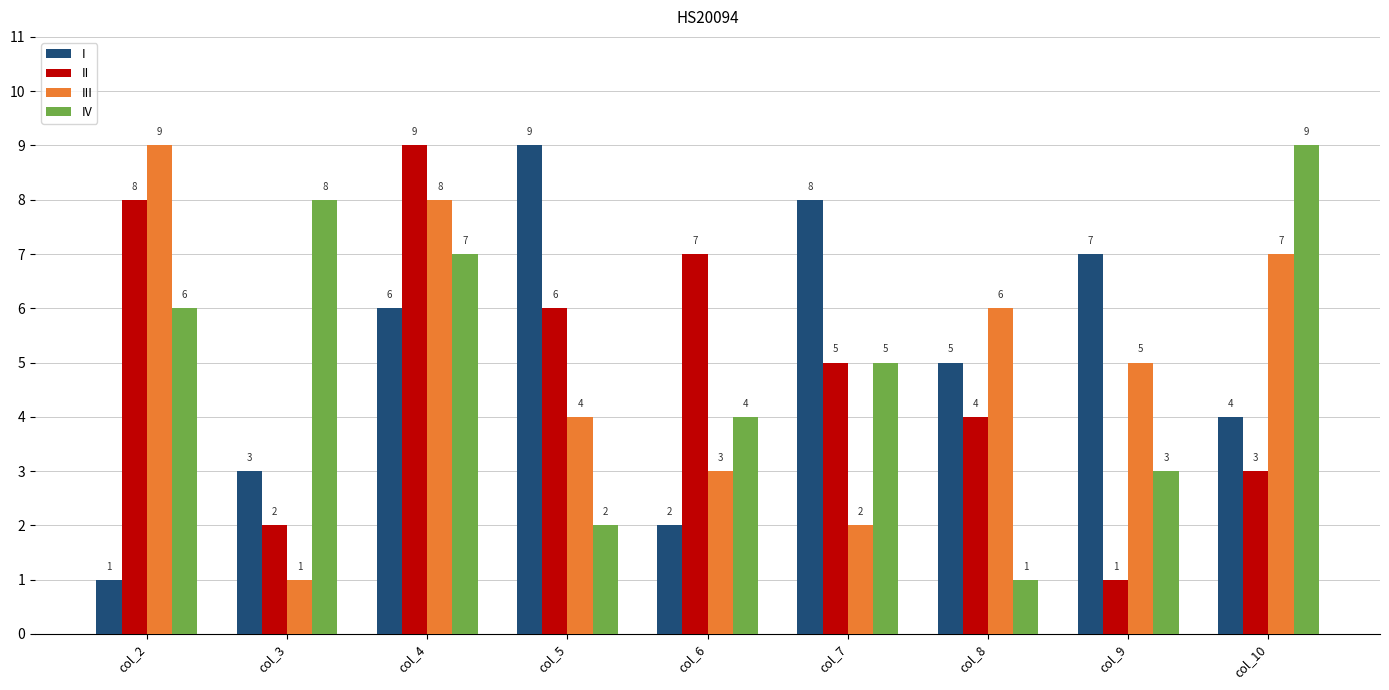

Does the chart contain stacked bars?

No